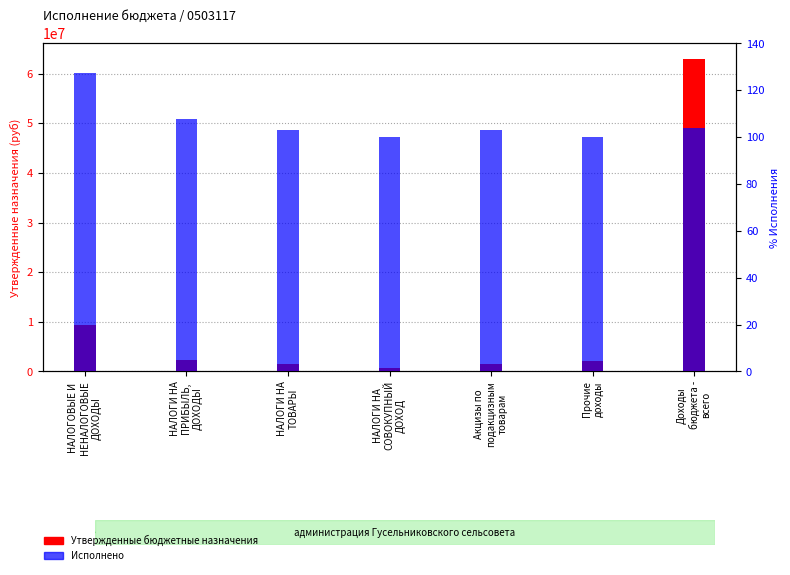

How many series are shown in this chart?

2